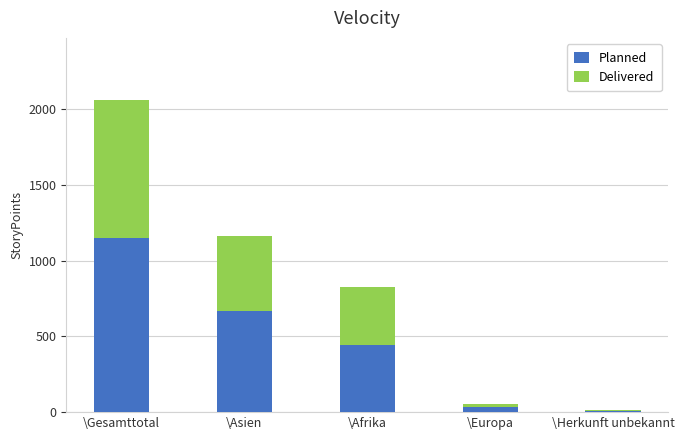

The value of Planned at \Gesamttotal is 1946. True or false?

False